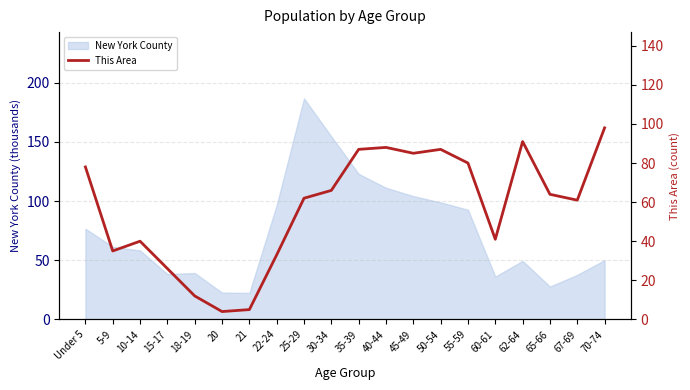

Reading left to right, extract all data points from this chart.

Under 5=78	5-9=35	10-14=40	15-17=26	18-19=12	20=4	21=5	22-24=33	25-29=62	30-34=66	35-39=87	40-44=88	45-49=85	50-54=87	55-59=80	60-61=41	62-64=91	65-66=64	67-69=61	70-74=98